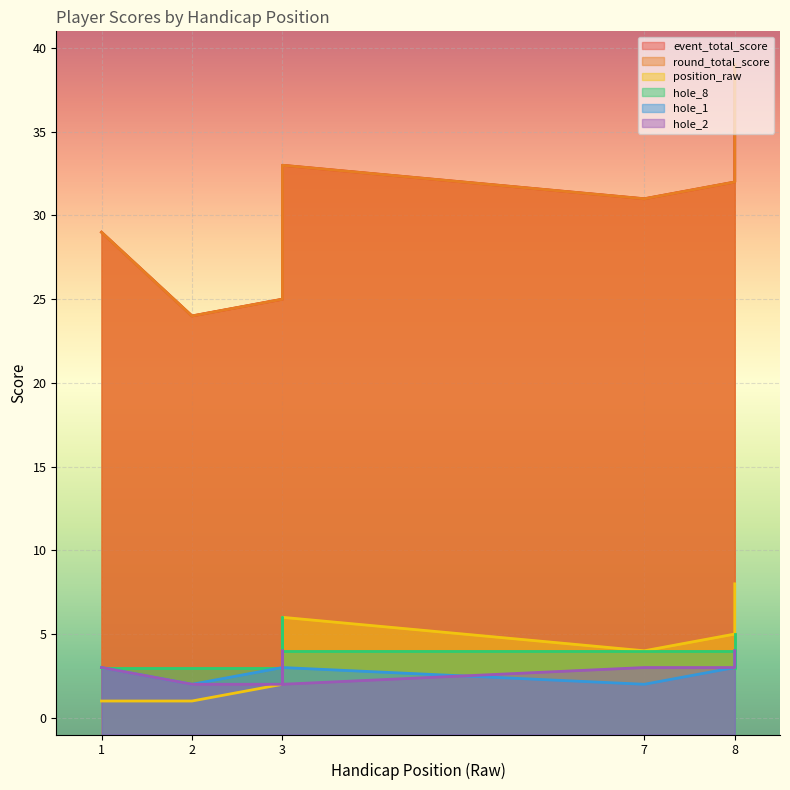

In round_total_score, how many points are lower than both neighbors (excluding endpoints)?

2